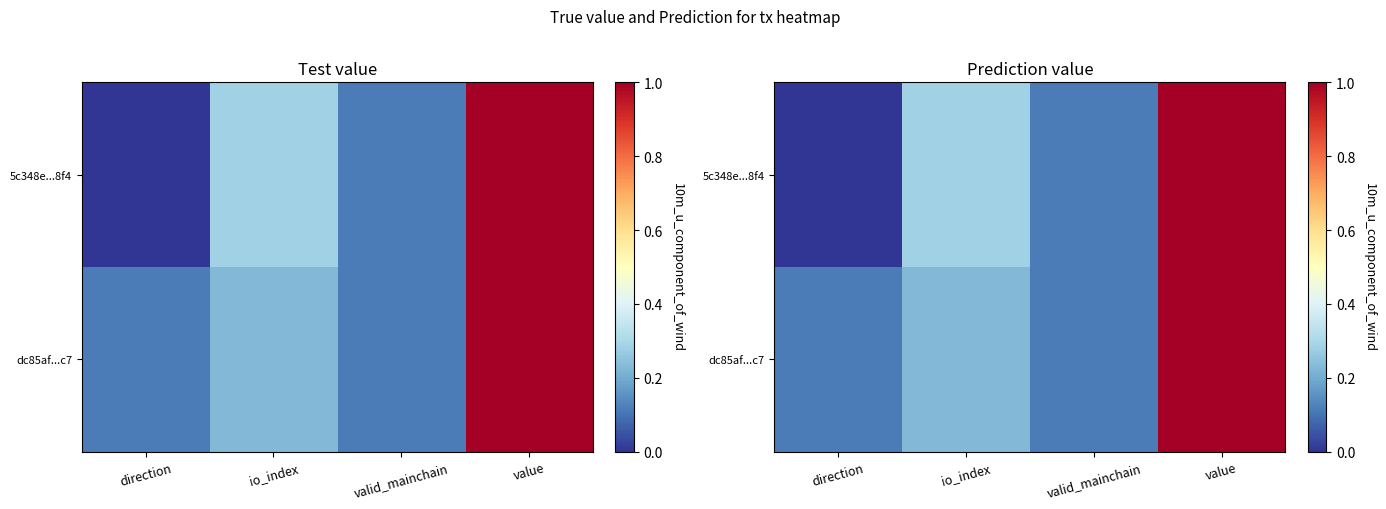

Rank the categories by 5c348e...8f4 value from highest to lowest.

value, io_index, valid_mainchain, direction